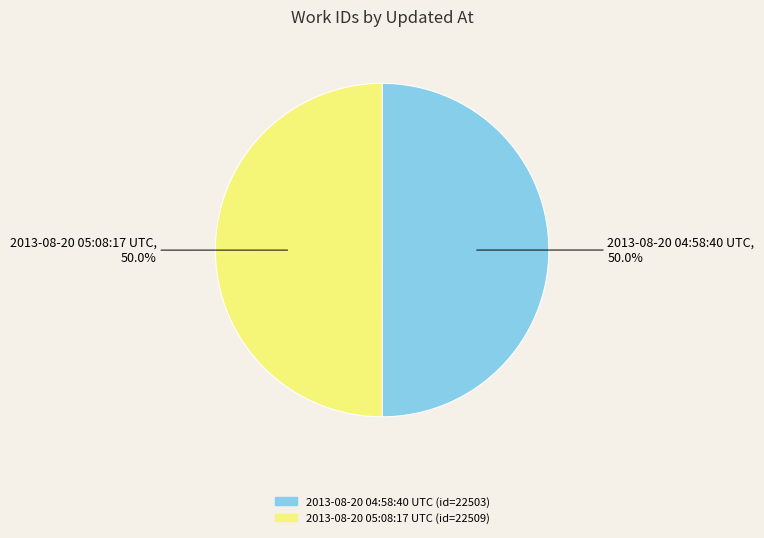

Combined, do 2013-08-20 05:08:17 UTC and 2013-08-20 04:58:40 UTC account for over 50%?

Yes